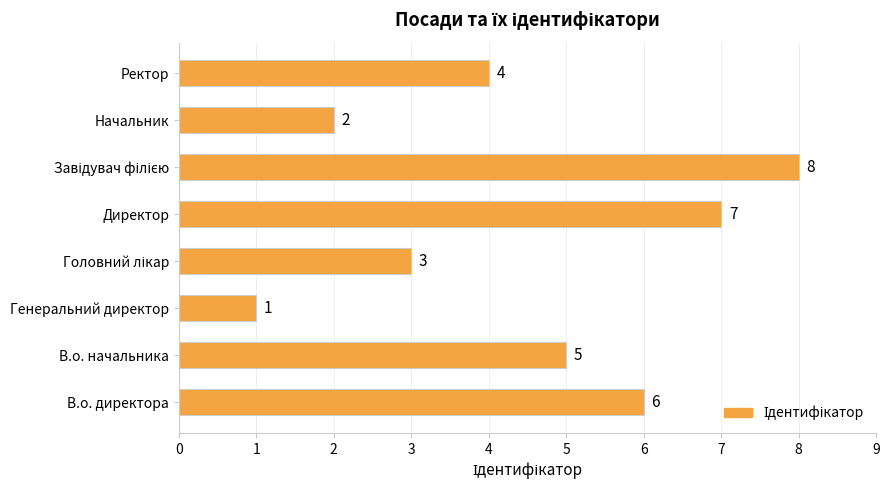

Reading bottom to top, transcribe all the data shown in this chart.

6	5	1	3	7	8	2	4